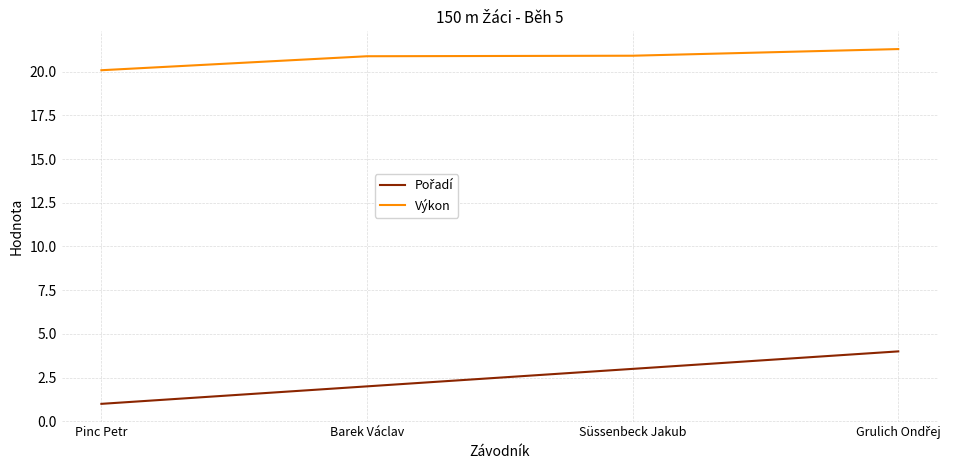

What is the difference between the maximum and minimum values in the Výkon series?

1.2